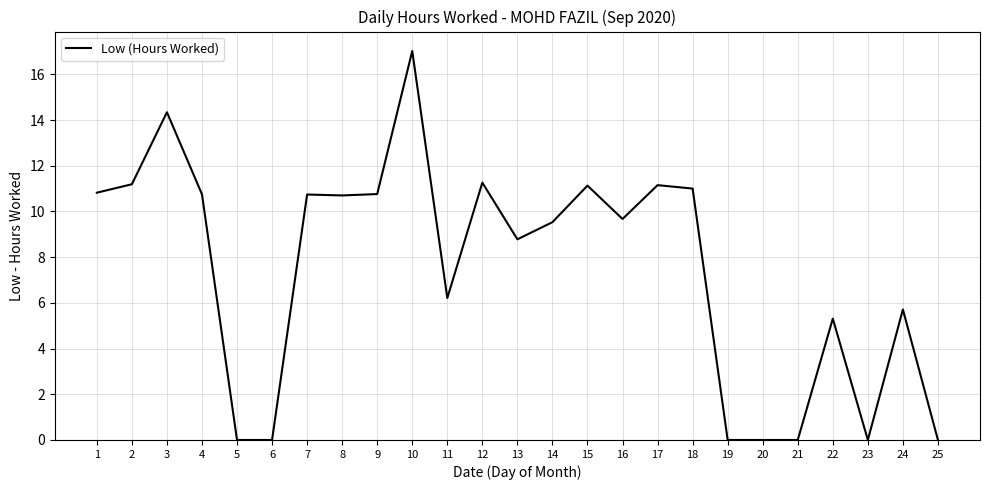

True or false: the data shows 17.0 at 10.

True